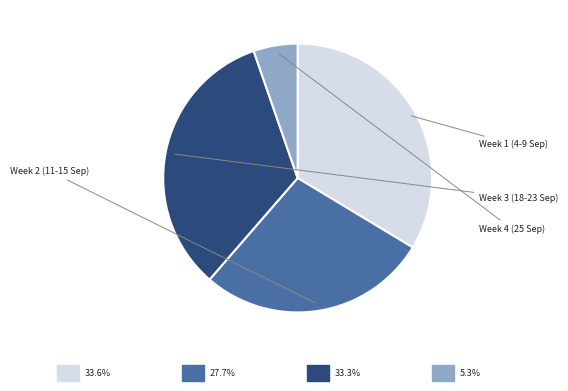

Is there a majority slice in this chart?

No